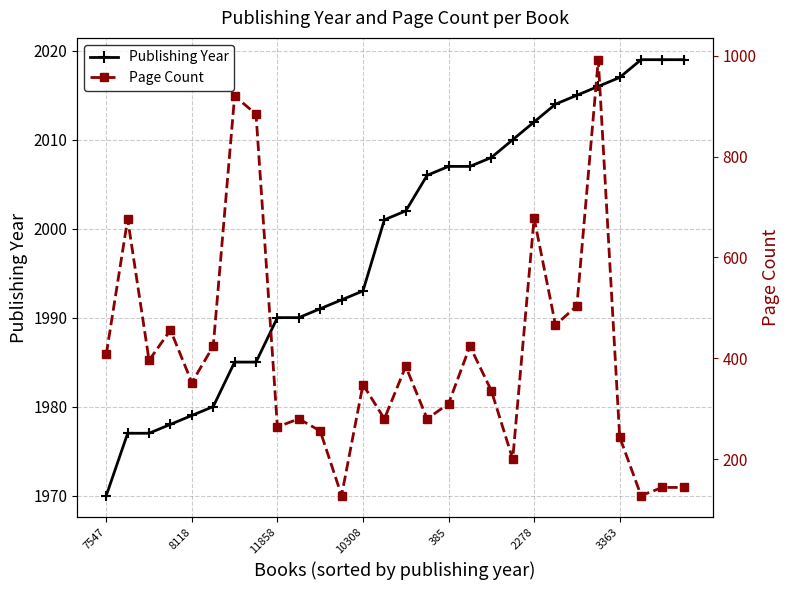

Reading left to right, extract all data points from this chart.

Publishing Year: 1970	1977	1977	1978	1979	1980	1985	1985	1990	1990	1991	1992	1993	2001	2002	2006	2007	2007	2008	2010	2012	2014	2015	2016	2017	2019	2019	2019
Publishing Year (points): 1970	1977	1977	1978	1979	1980	1985	1985	1990	1990	1991	1992	1993	2001	2002	2006	2007	2007	2008	2010	2012	2014	2015	2016	2017	2019	2019	2019
Page Count: 408	676	396	456	352	424	920	884	264	280	256	128	348	280	384	280	310	424	336	200	678	466	504	992	244	128	144	144
Page Count (points): 408	676	396	456	352	424	920	884	264	280	256	128	348	280	384	280	310	424	336	200	678	466	504	992	244	128	144	144